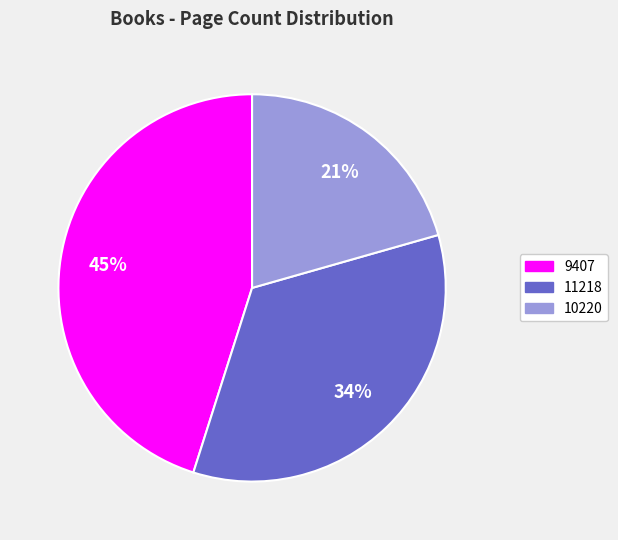

Is the sum of 11218 and 9407 greater than half?

Yes